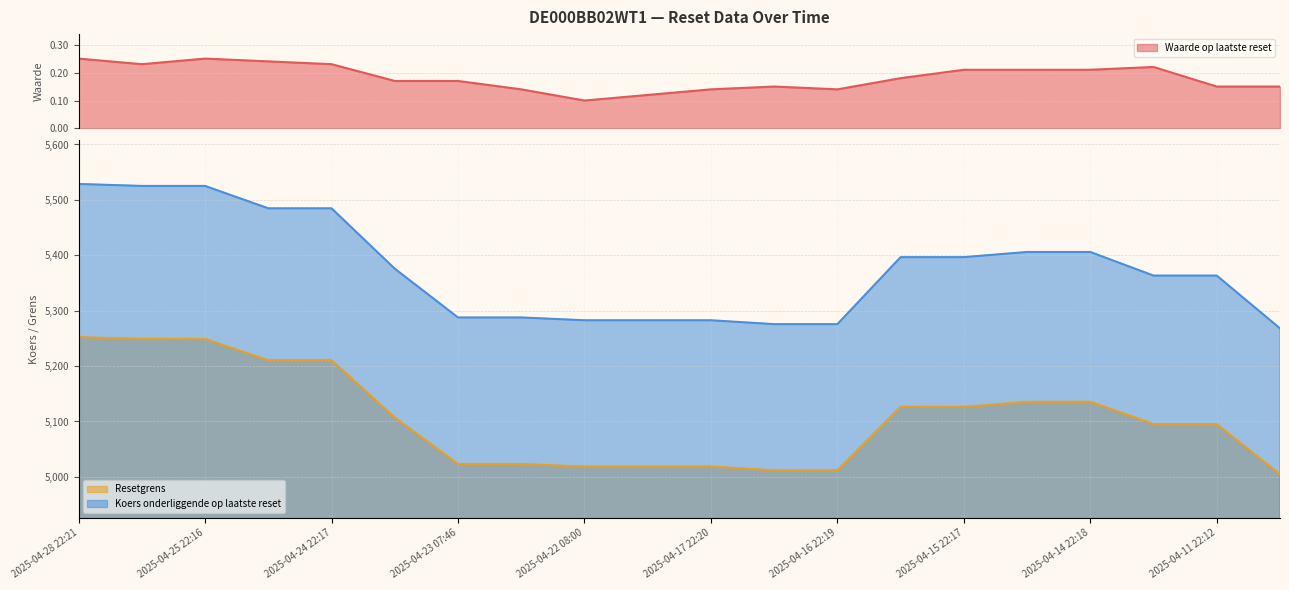

Is it true that Resetgrens equals 5095.2 at 2025-04-14 07:21?

True